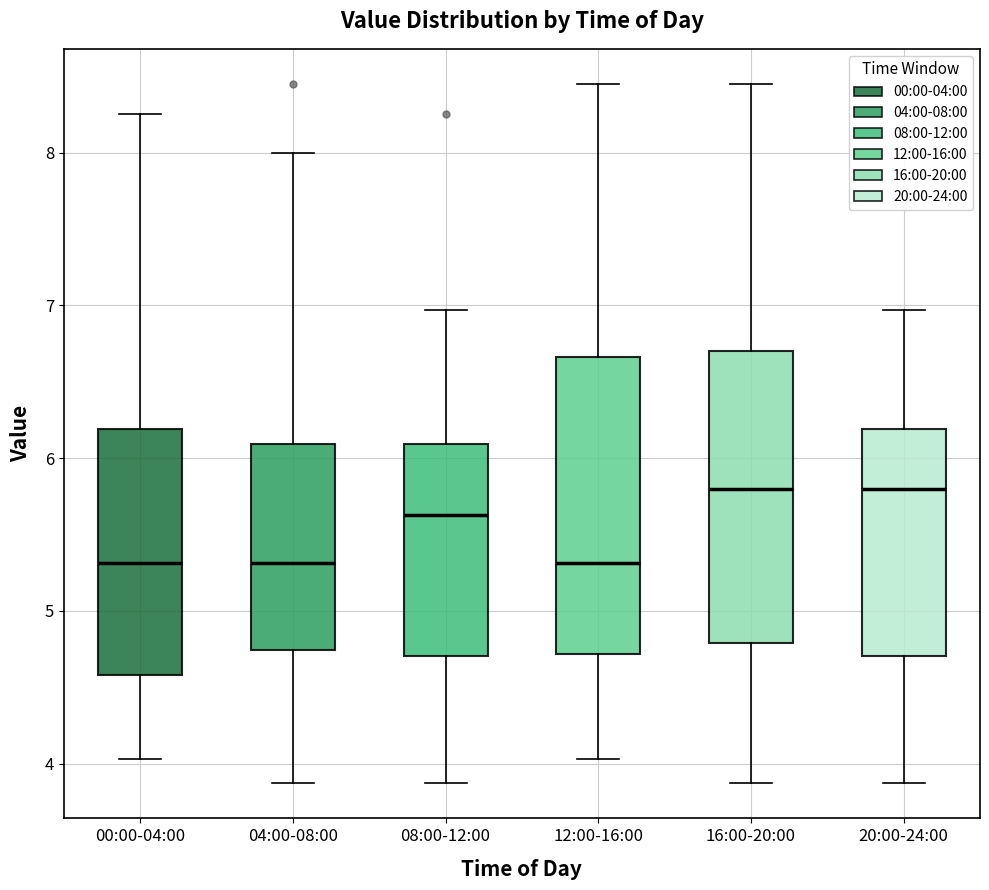

Reading left to right, transcribe this box plot: for each box, give where its median line is, the range the box spans, and where its two whiskers end, as read against the y-axis. The values are not printed on the chart, so give them approximately, as read against the axis.

00:00-04:00: median 5.3, box 4.6 to 6.2, whiskers 4.0 to 8.3
04:00-08:00: median 5.3, box 4.7 to 6.1, whiskers 3.9 to 8.0
08:00-12:00: median 5.6, box 4.7 to 6.1, whiskers 3.9 to 7.0
12:00-16:00: median 5.3, box 4.7 to 6.7, whiskers 4.0 to 8.5
16:00-20:00: median 5.8, box 4.8 to 6.7, whiskers 3.9 to 8.5
20:00-24:00: median 5.8, box 4.7 to 6.2, whiskers 3.9 to 7.0